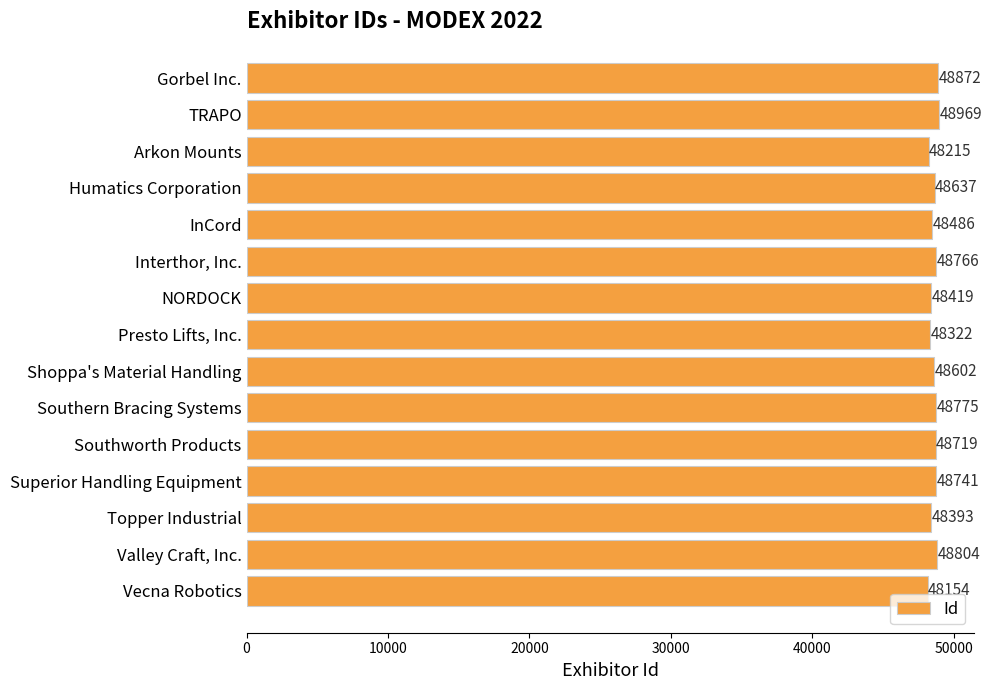

Reading bottom to top, what are all the values shown in this chart?

Vecna Robotics=48154	Valley Craft, Inc.=48804	Topper Industrial=48393	Superior Handling Equipment=48741	Southworth Products=48719	Southern Bracing Systems=48775	Shoppa's Material Handling=48602	Presto Lifts, Inc.=48322	NORDOCK=48419	Interthor, Inc.=48766	InCord=48486	Humatics Corporation=48637	Arkon Mounts=48215	TRAPO=48969	Gorbel Inc.=48872